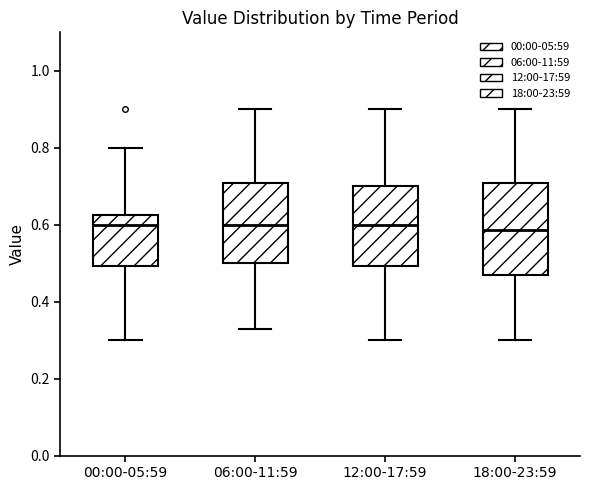

Reading left to right, read every box against the y-axis: the position of its median line, the range the box covers, and the ends of its whiskers. The values are not printed on the chart, so give them approximately, as read against the axis.

00:00-05:59: median 0.60, box 0.50 to 0.62, whiskers 0.30 to 0.80
06:00-11:59: median 0.60, box 0.50 to 0.70, whiskers 0.34 to 0.90
12:00-17:59: median 0.60, box 0.50 to 0.70, whiskers 0.30 to 0.90
18:00-23:59: median 0.58, box 0.48 to 0.70, whiskers 0.30 to 0.90